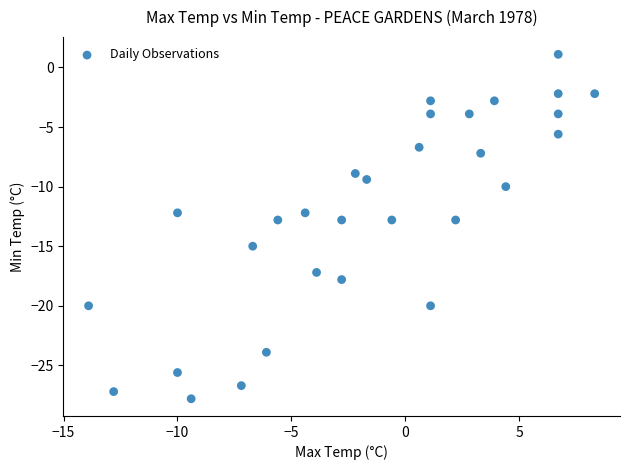

What is the range of Y values (max minus min)?

28.9